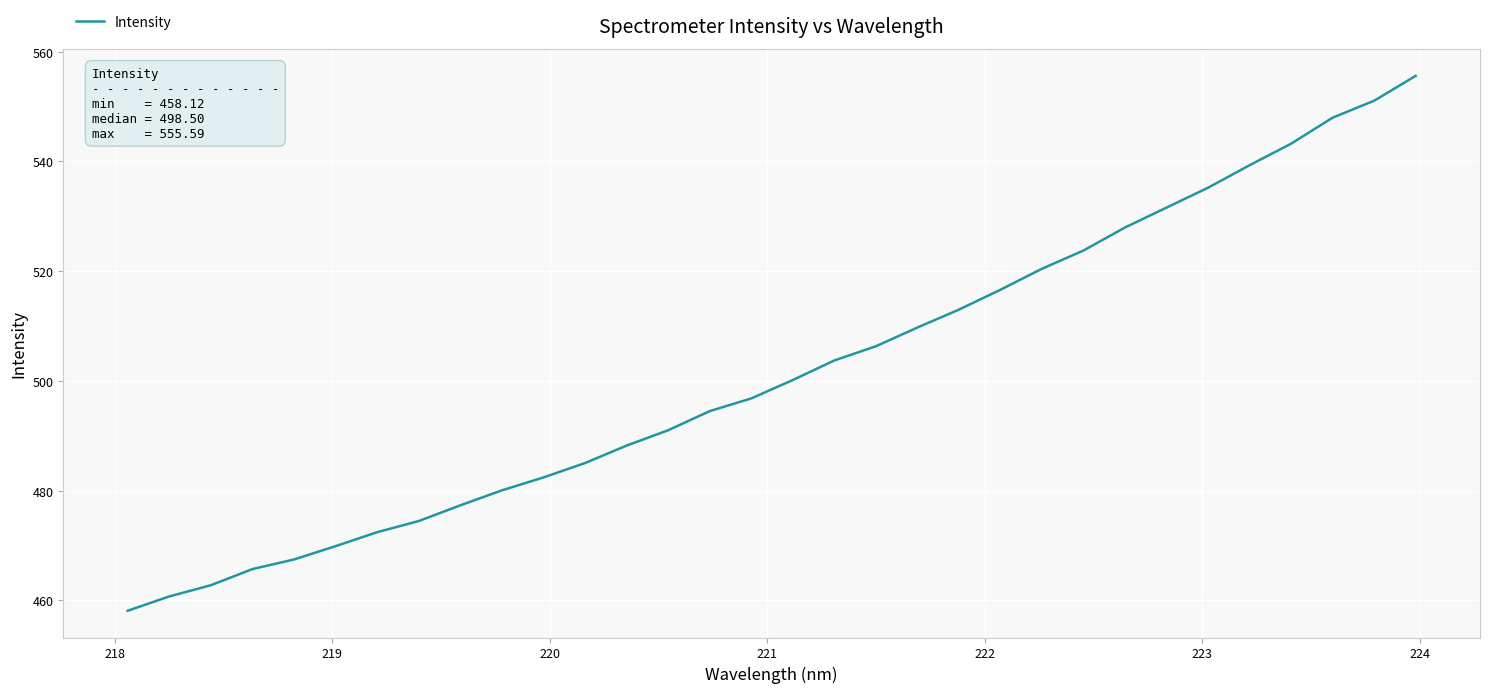

What is the smallest value displayed?

458.1